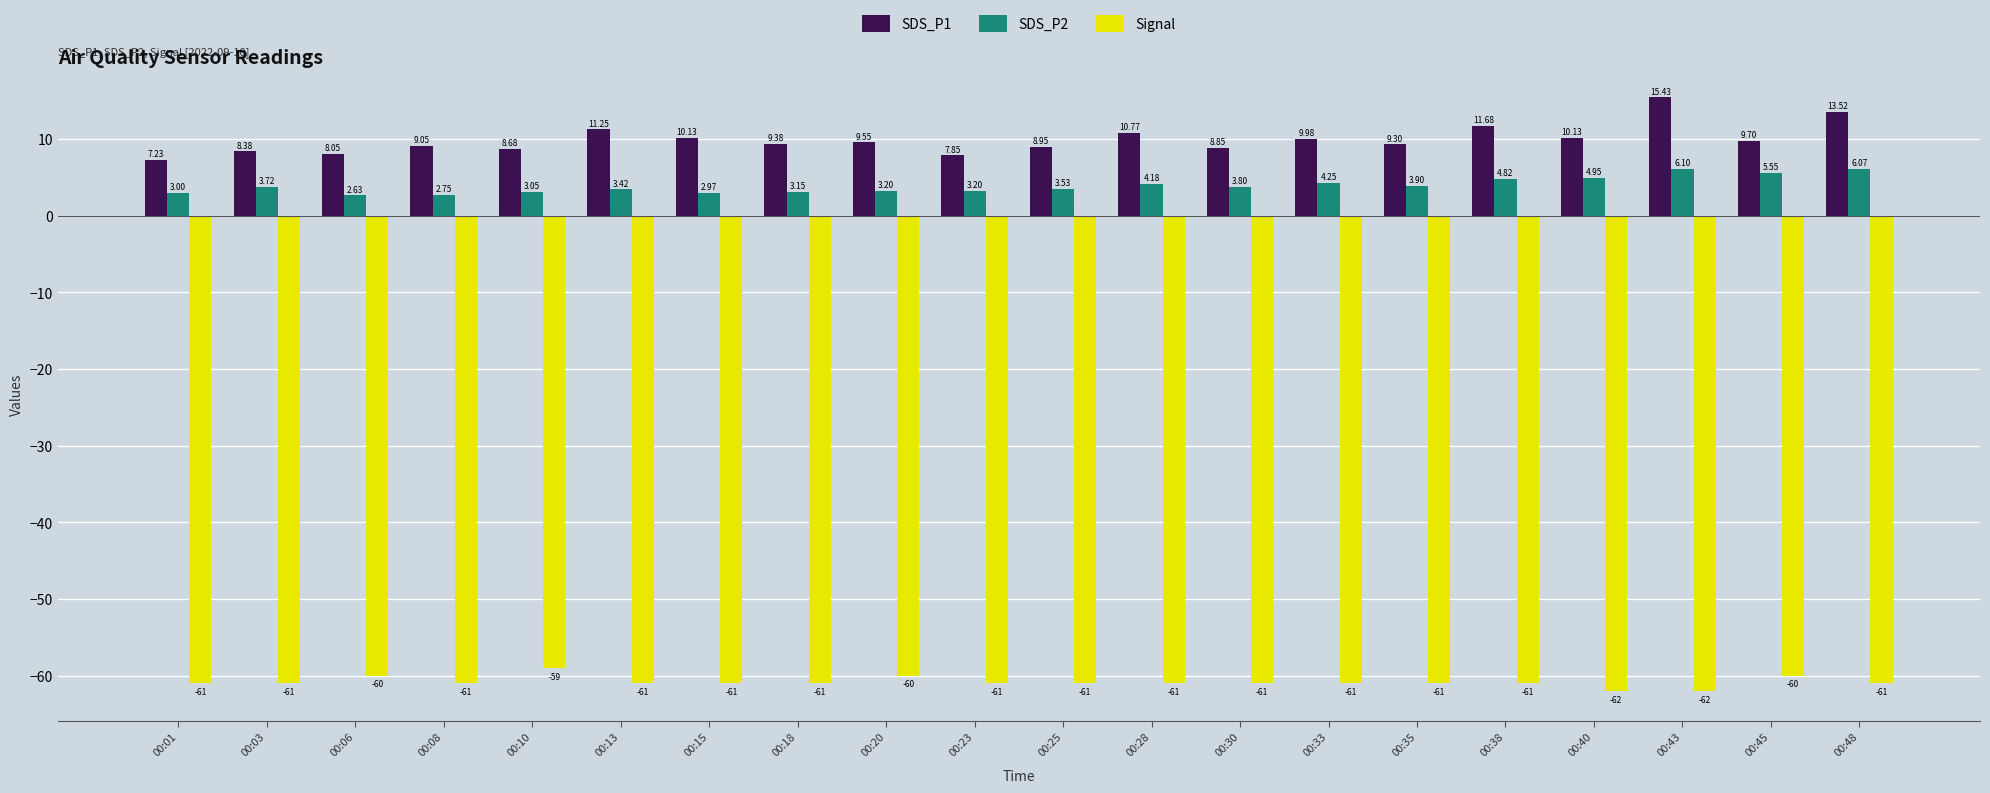

How many bars are there in total?

60